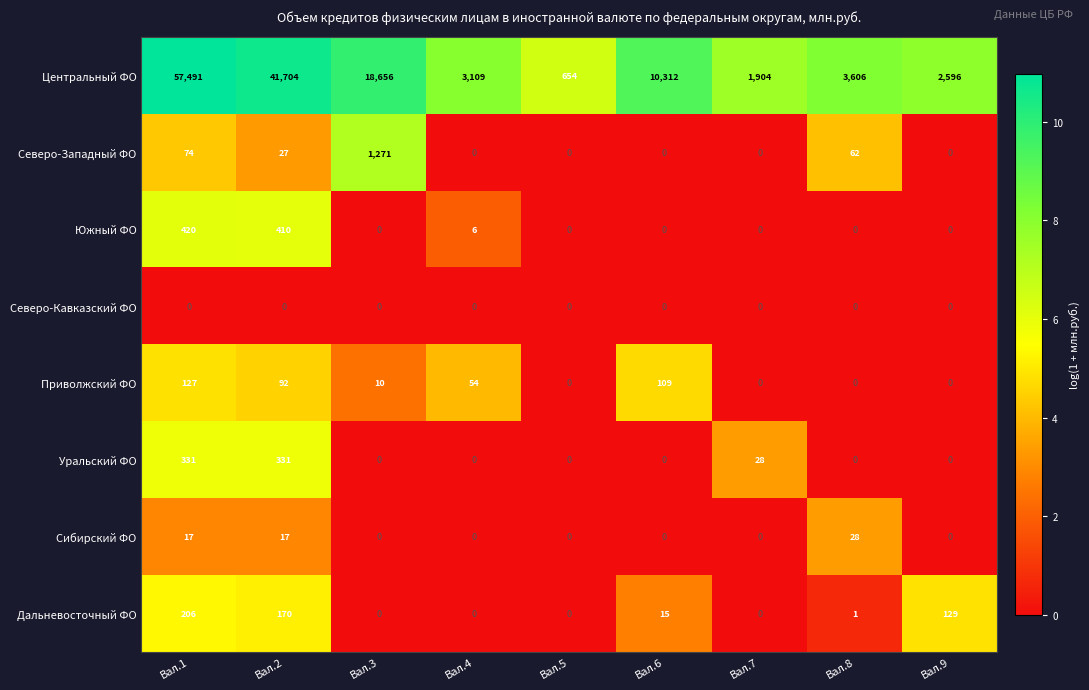

Where does the Дальневосточный ФО series first go above 1?

Вал.1